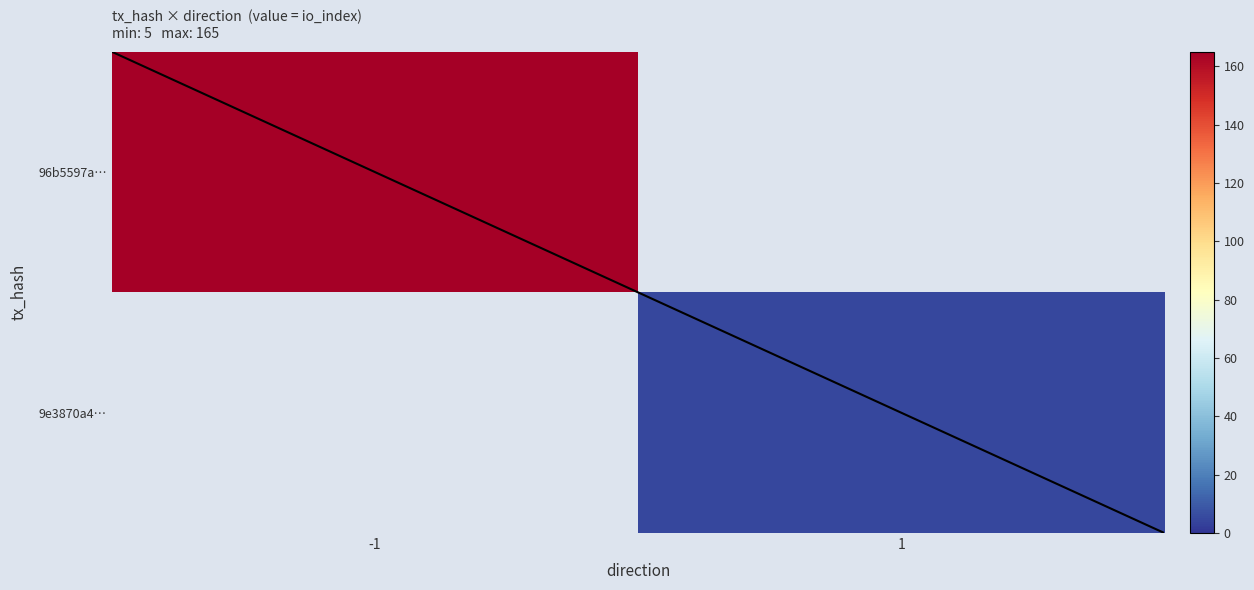

What is the minimum value for 96b5597a…?

165.0